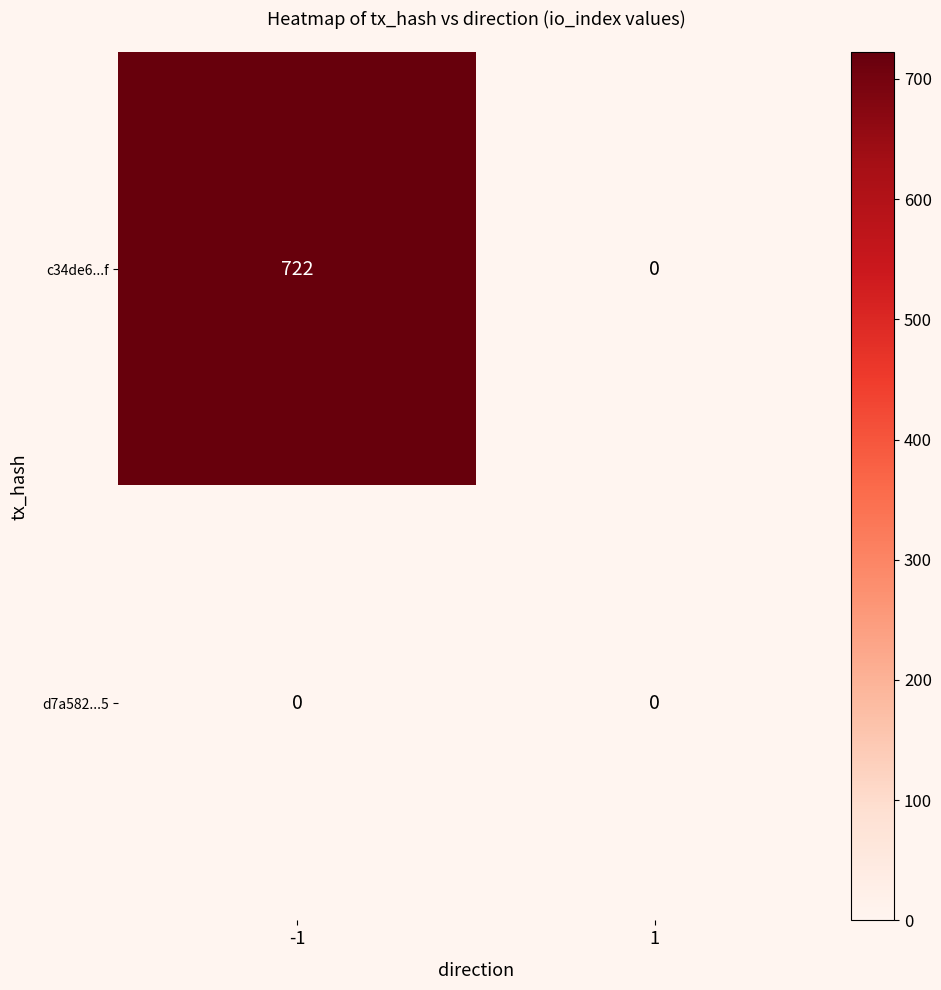

Rank the series by their average value, from lowest to highest.

d7a582...5, c34de6...f